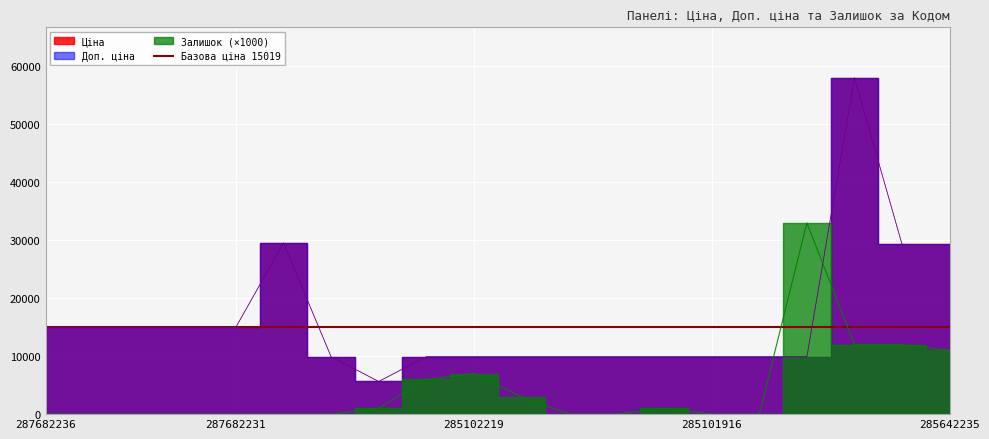

Where is Ціна nearest to the value 31836?

287702232